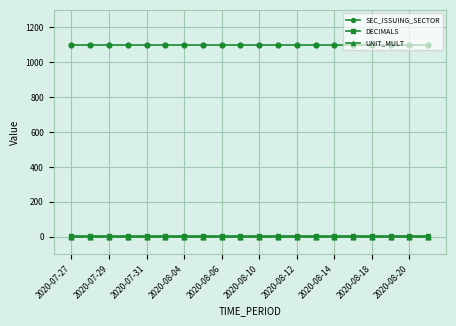

True or false: DECIMALS and SEC_ISSUING_SECTOR cross at least once.

False